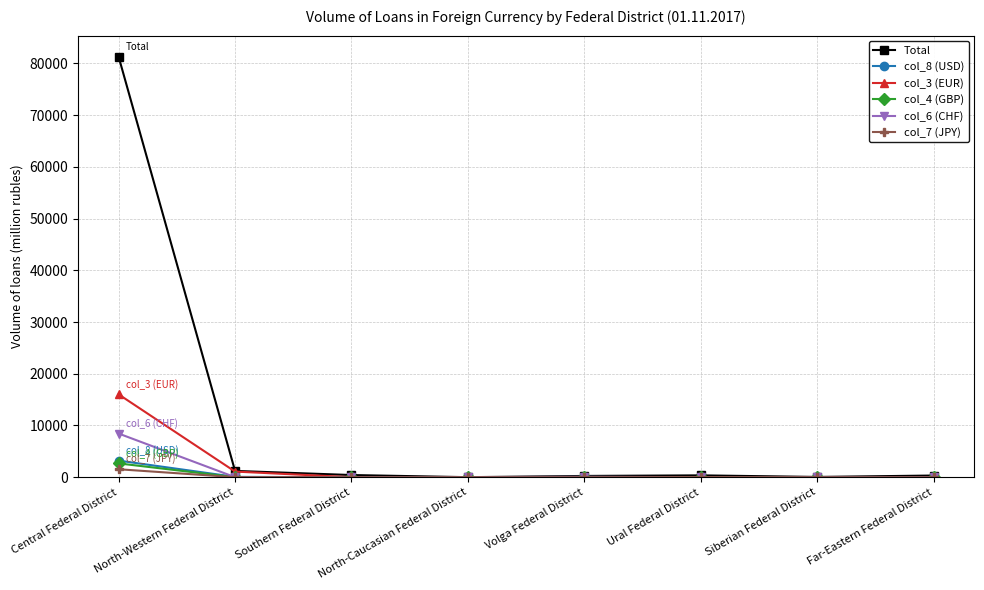

Is it true that col_3 (EUR) equals 0 at North-Caucasian Federal District?

True